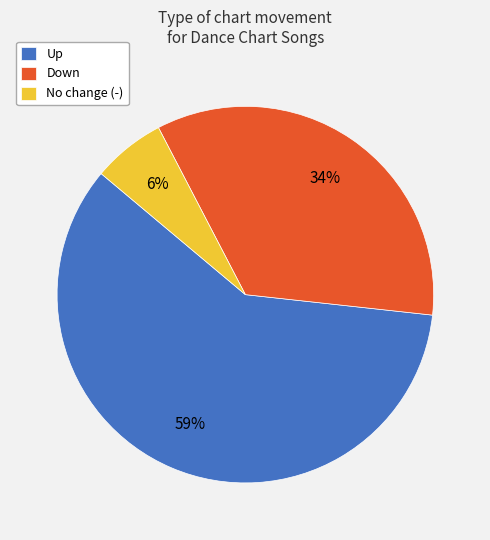

Which slice represents more than half of the pie?

Up